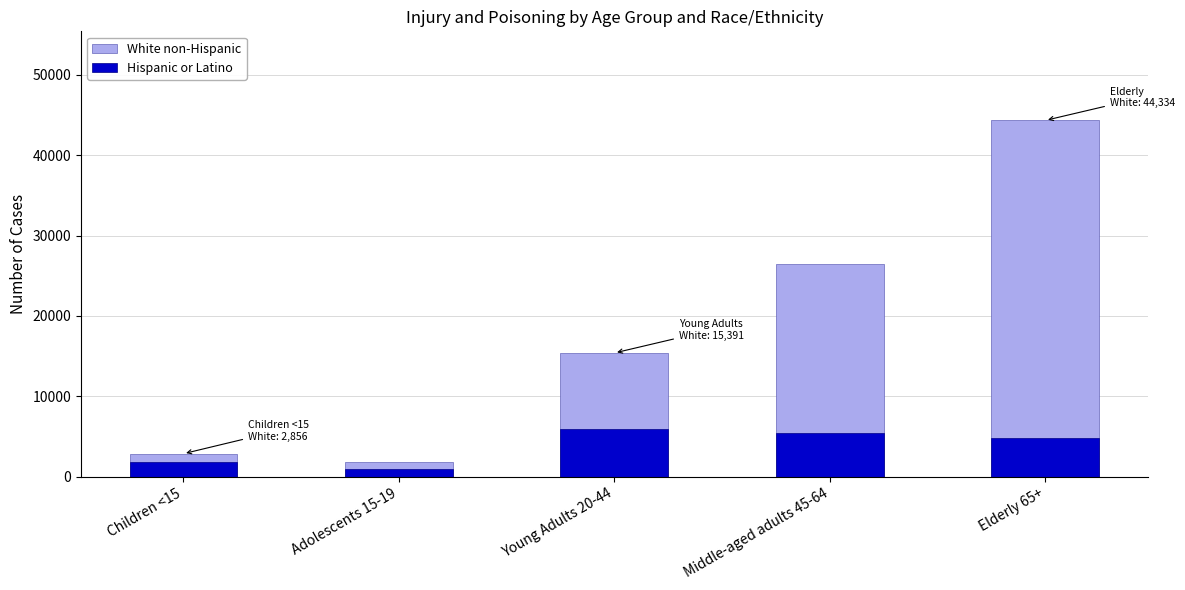

Reading left to right, extract all data points from this chart.

White non-Hispanic: 2856	1792	15391	26486	44334
Hispanic or Latino: 1815	937	5935	5460	4792